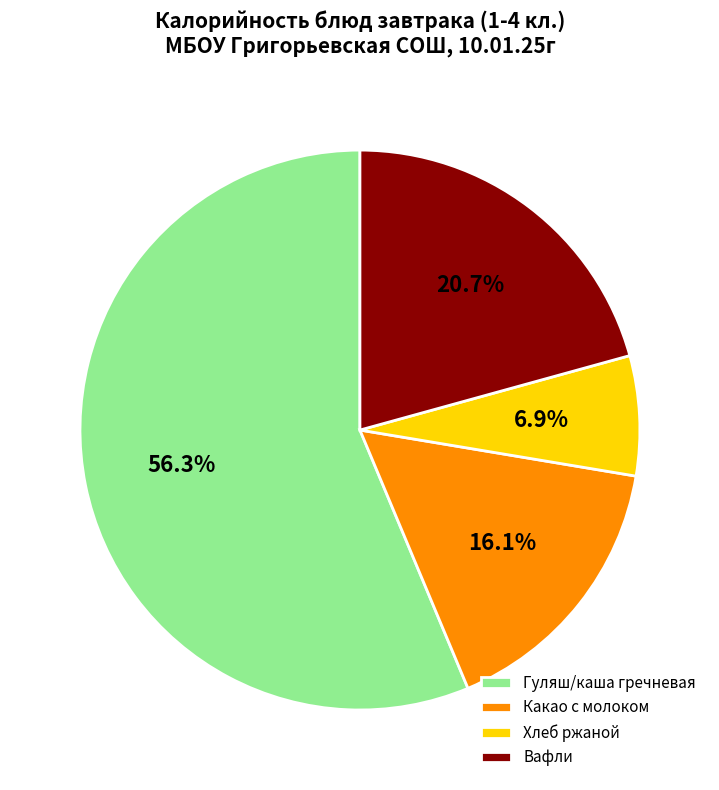

To the nearest percent, what is the average slice percentage?

25%